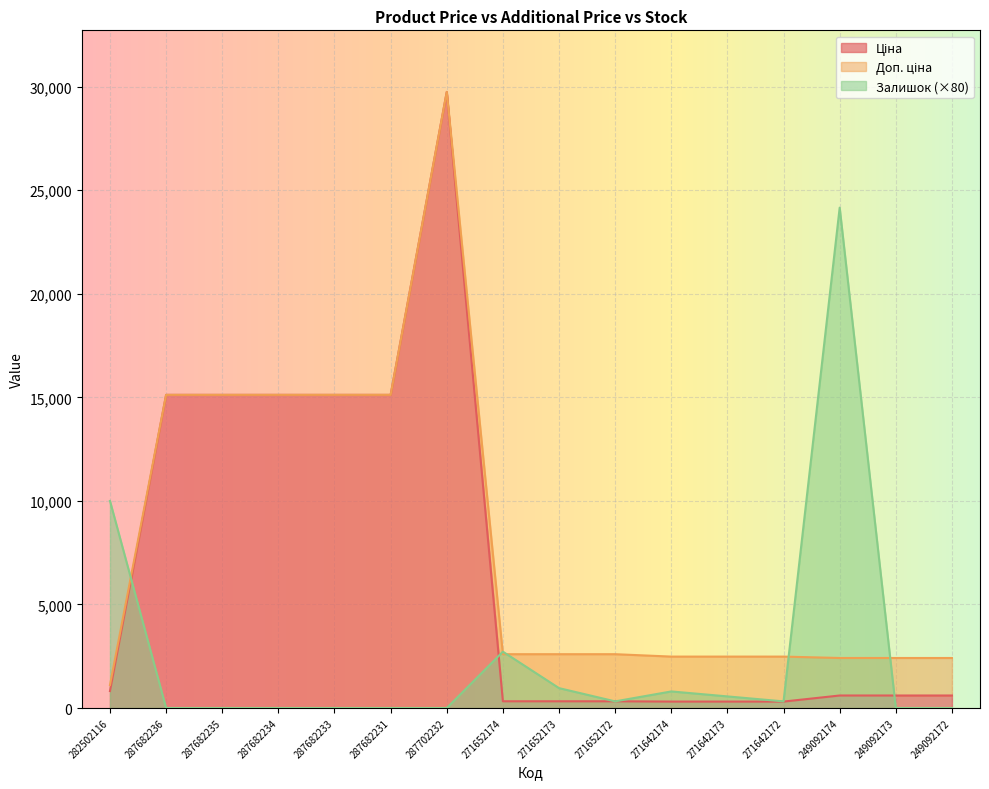

What is the sum of the Залишок values at 287682234 and 249092174?

24160.0